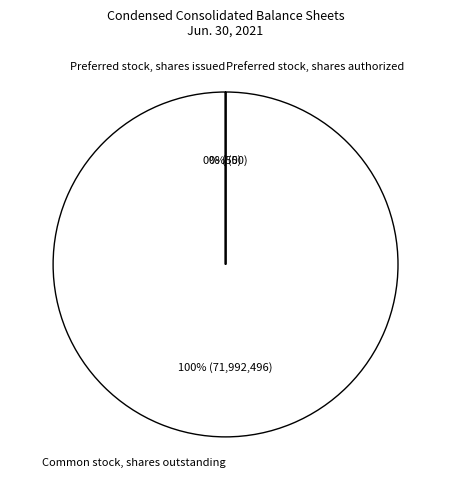

What is the smallest slice in the pie chart?

Preferred stock, shares issued